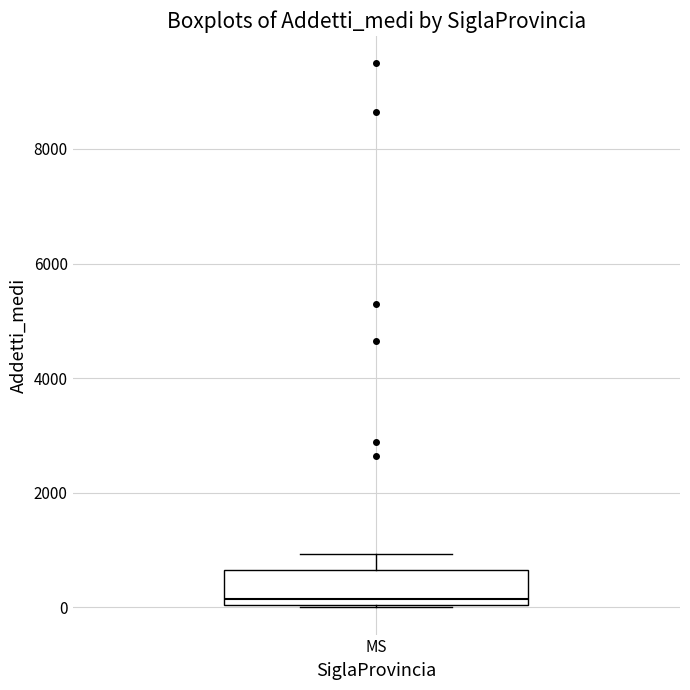

Where is the lower edge of the box for MS on the y-axis? The values are not printed on the chart, so give them approximately, as read against the axis.

0